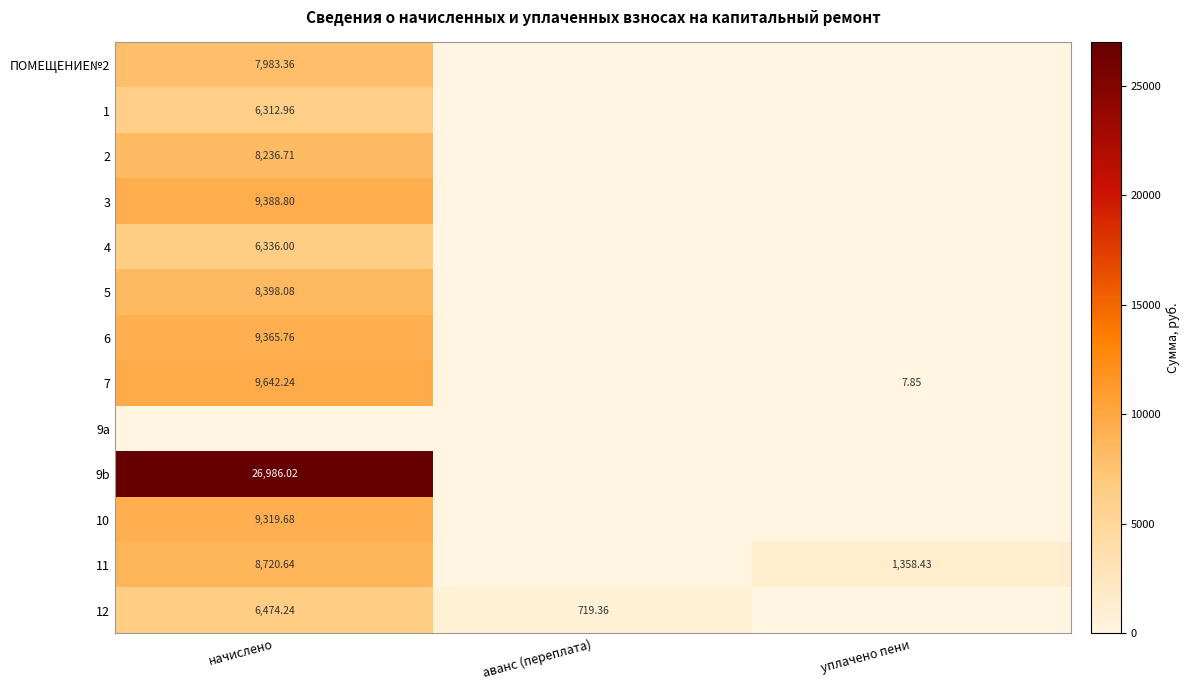

What is the spread (max minus min) of values at начислено?

26986.0